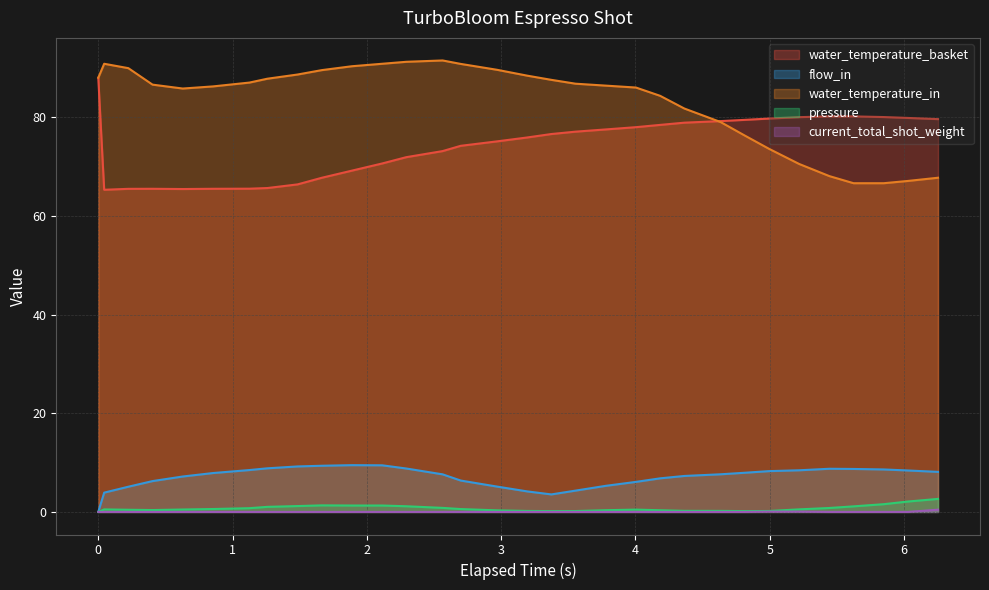

What is the difference between the maximum and minimum values in the flow_in series?

9.5